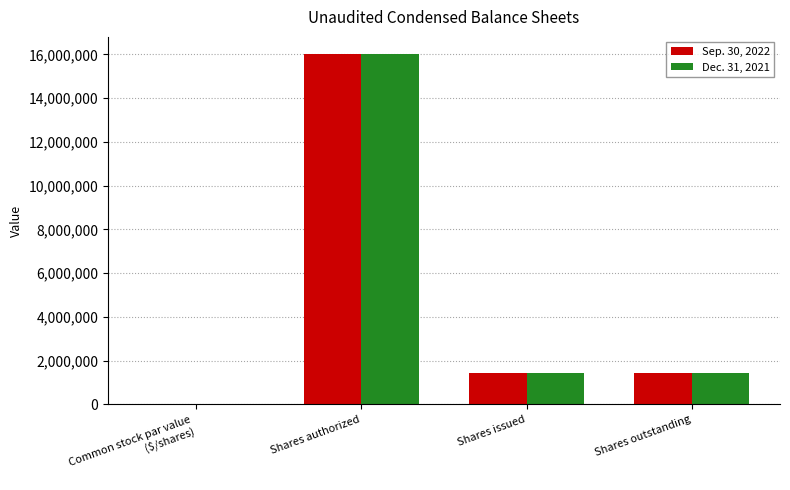

What value does the Dec. 31, 2021 series have at Shares issued?

1437500.0